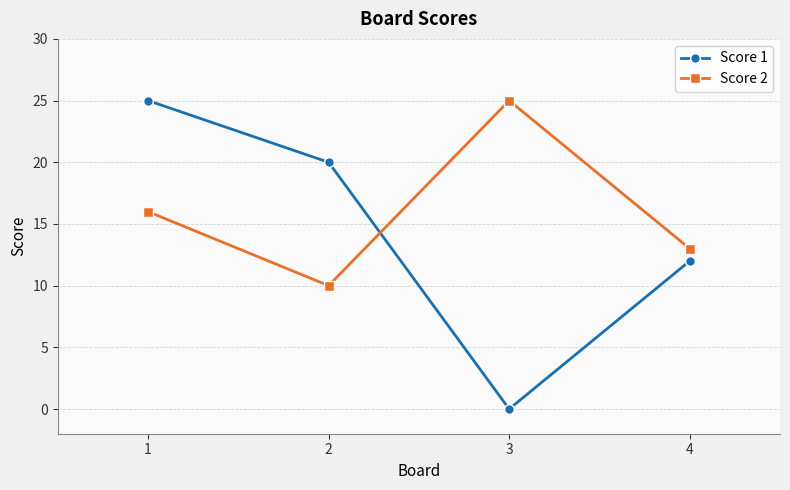

Count the Score 1 values in the range 12 to 25.

3